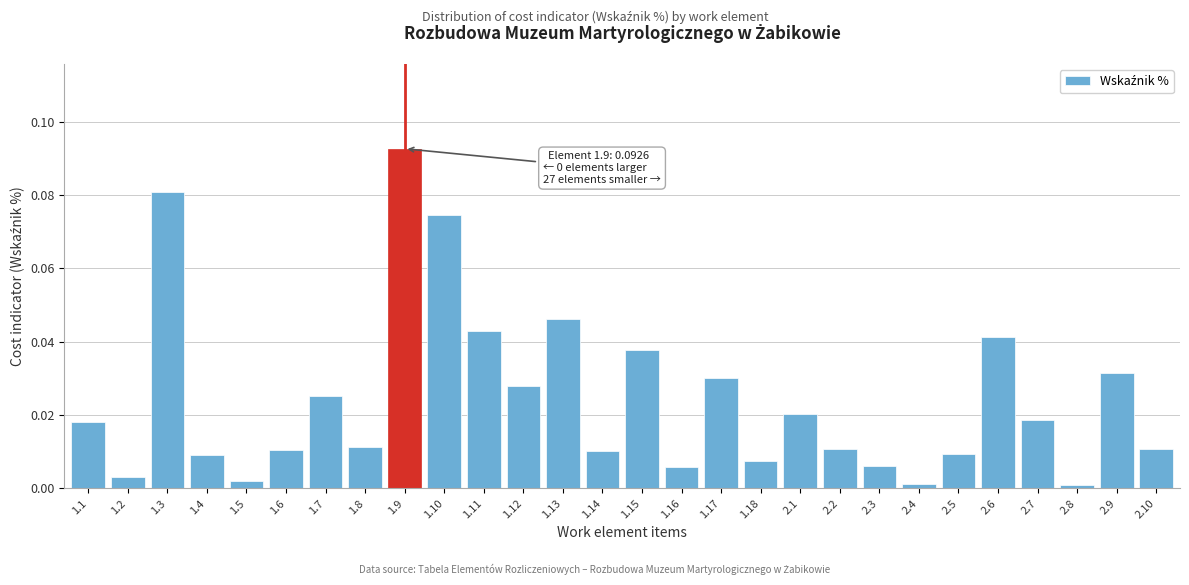

What is the sum of all values?

0.7